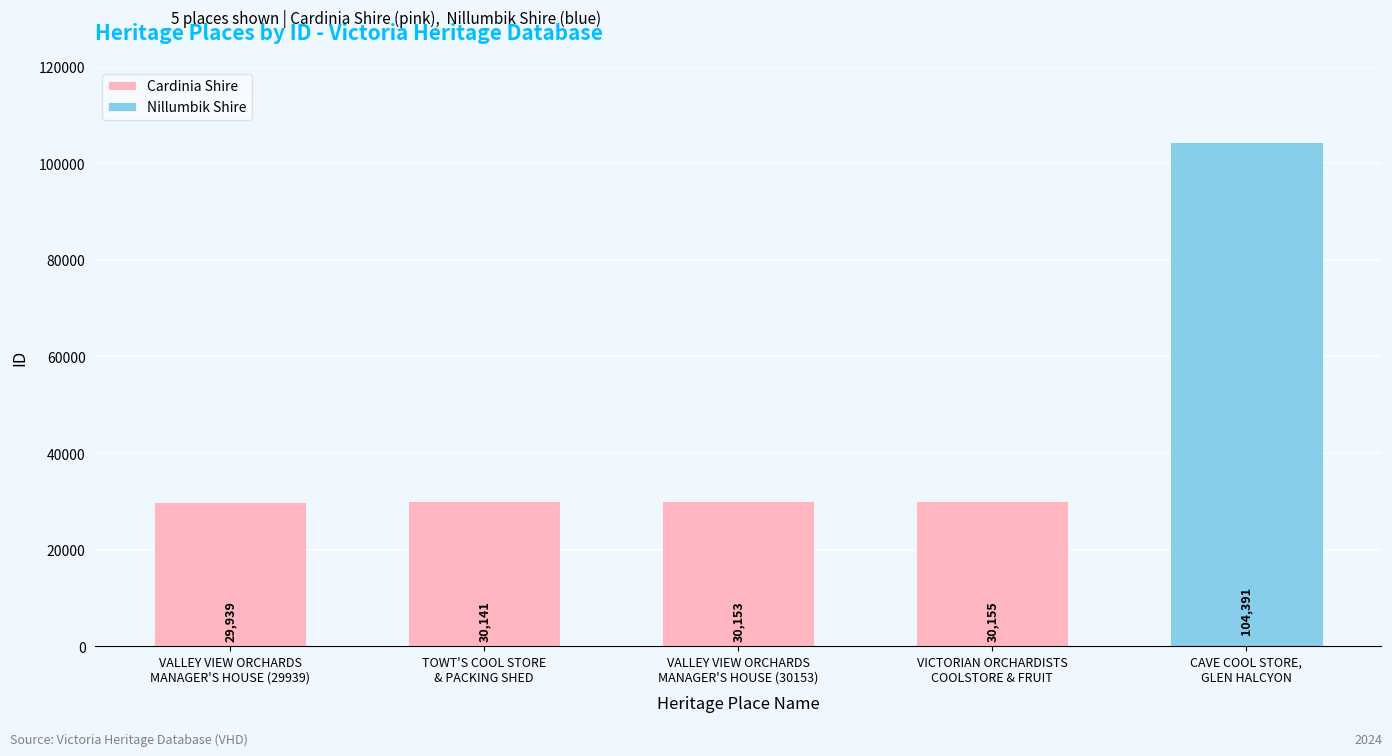

Reading left to right, what are all the values shown in this chart?

VALLEY VIEW ORCHARDS
MANAGER'S HOUSE (29939)=29939	TOWT'S COOL STORE
& PACKING SHED=30141	VALLEY VIEW ORCHARDS
MANAGER'S HOUSE (30153)=30153	VICTORIAN ORCHARDISTS
COOLSTORE & FRUIT=30155	CAVE COOL STORE,
GLEN HALCYON=104391